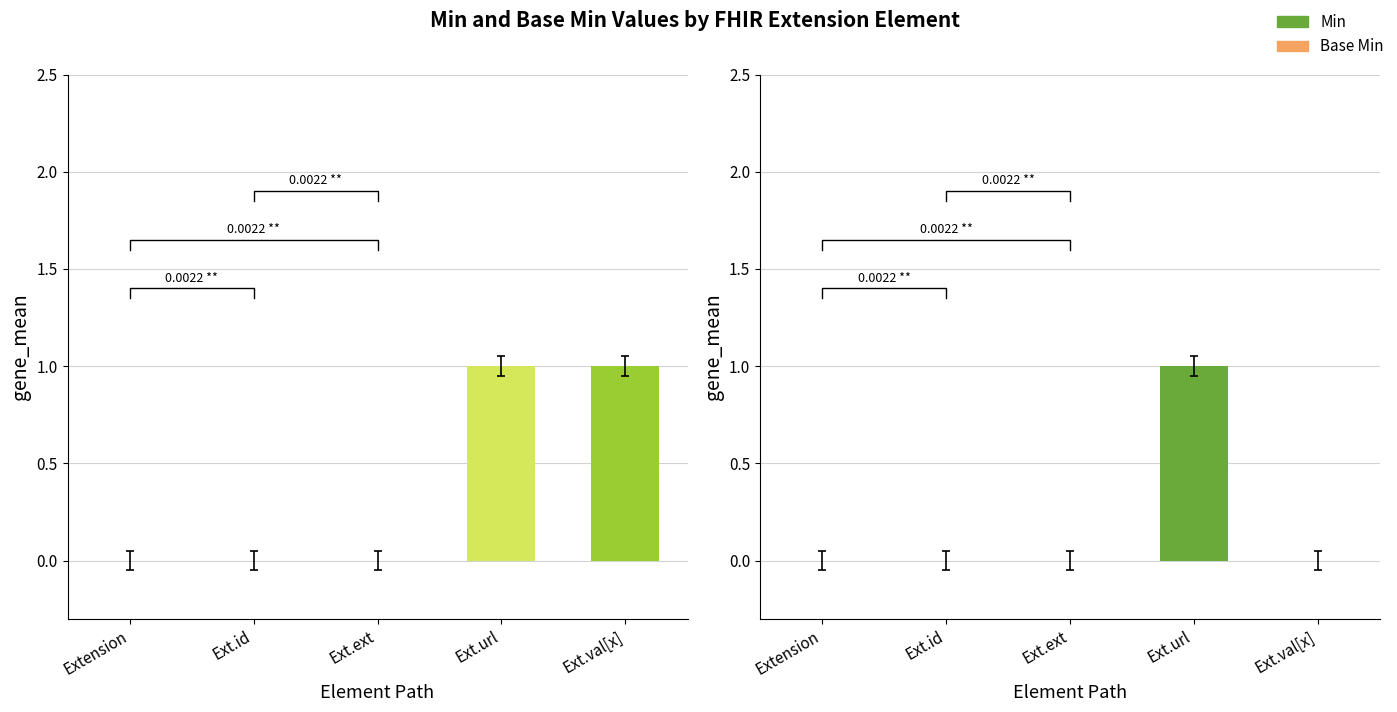

Rank the series by their maximum value, from highest to lowest.

Min, Base Min